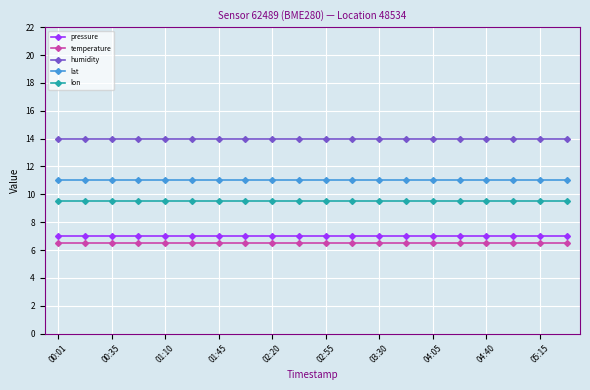

List the series in order of their peak value, highest first.

humidity, lat, lon, pressure, temperature